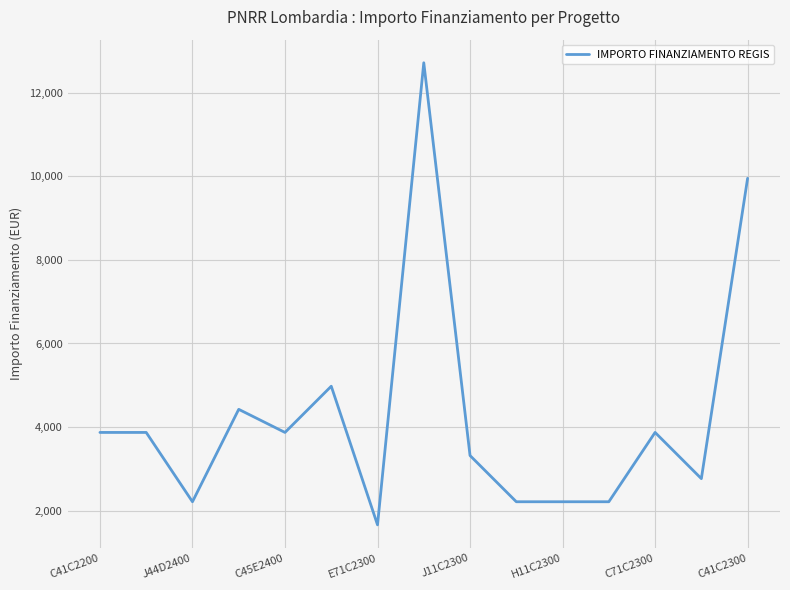

What is the smallest value displayed?

1659